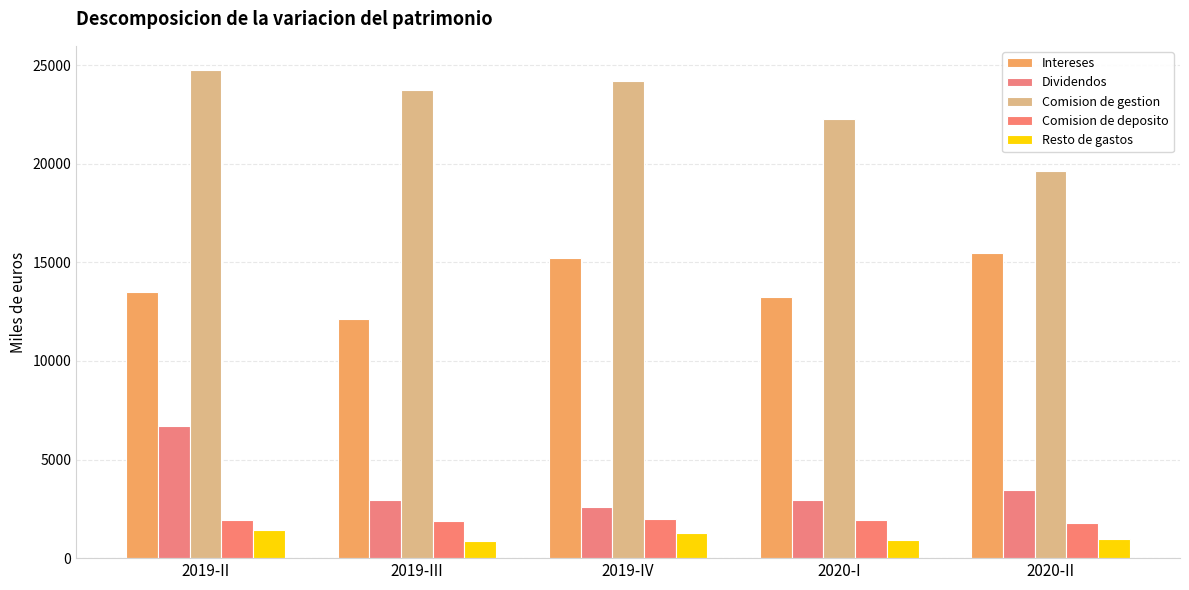

What are all the series names shown in the legend?

Intereses, Dividendos, Comision de gestion, Comision de deposito, Resto de gastos